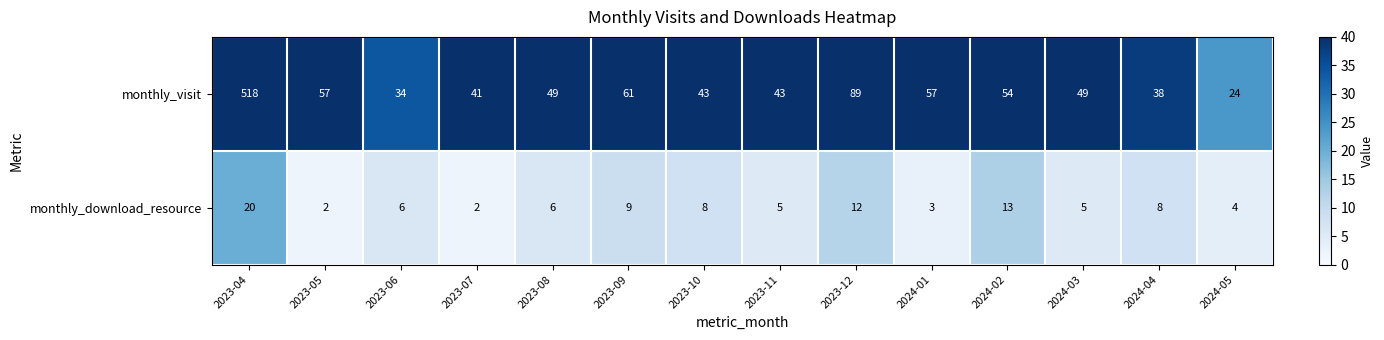

The monthly_download_resource series shows 2 at 2023-08. True or false?

False